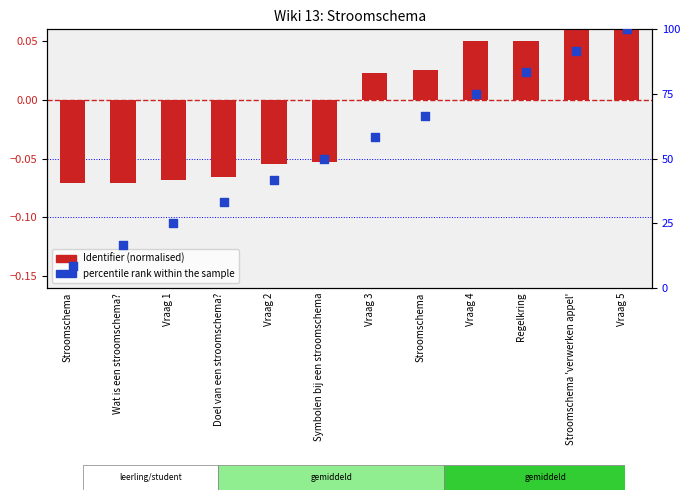

What are all the series names shown in the legend?

Identifier (normalised), percentile rank within the sample